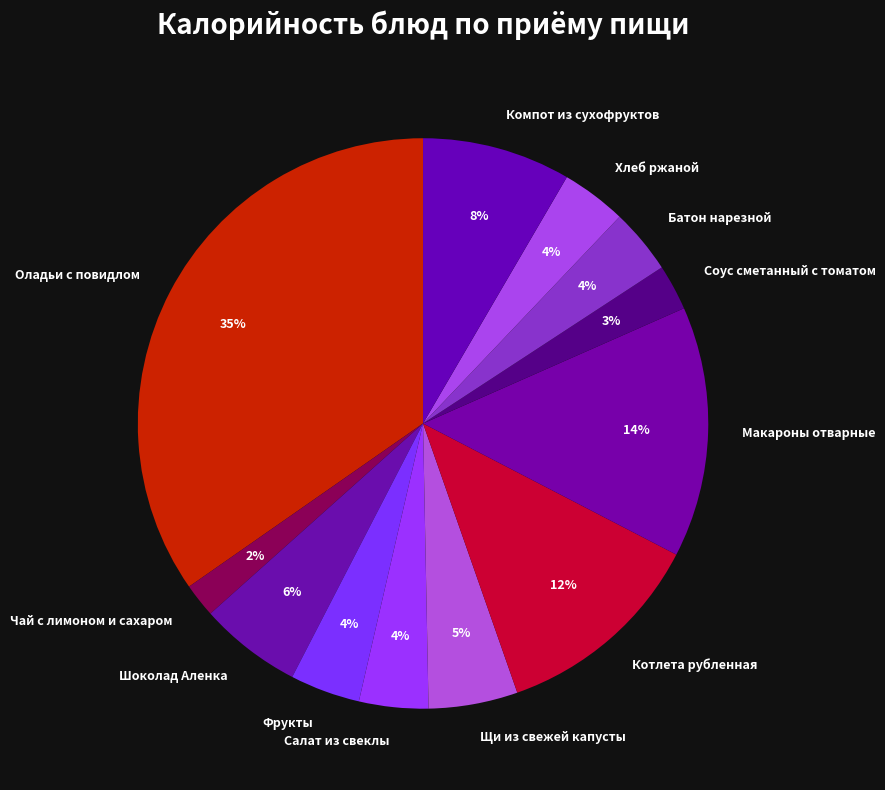

True or false: Котлета рубленная accounts for 24% of the total.

False